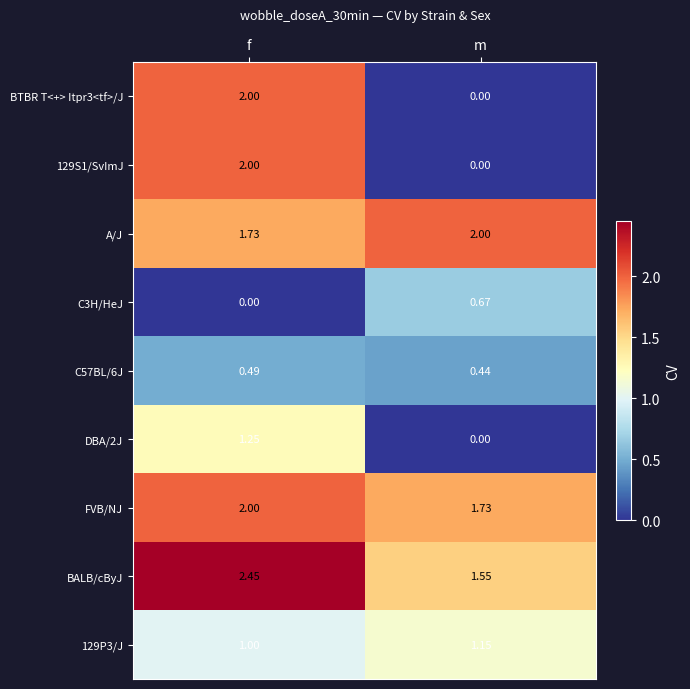

List the labels in order of C3H/HeJ value, smallest first.

f, m